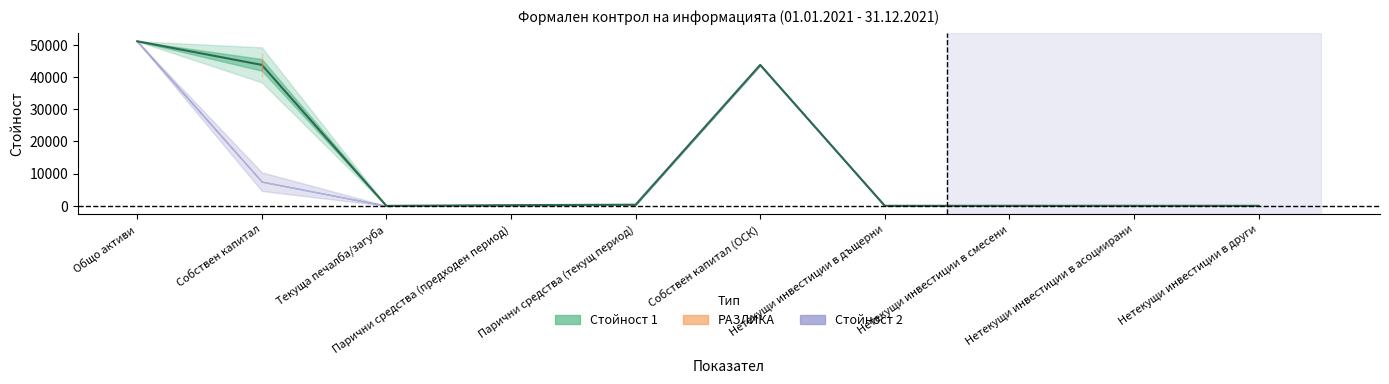

Rank the series by their maximum value, from highest to lowest.

Стойност 1, Стойност 2, РАЗЛИКА